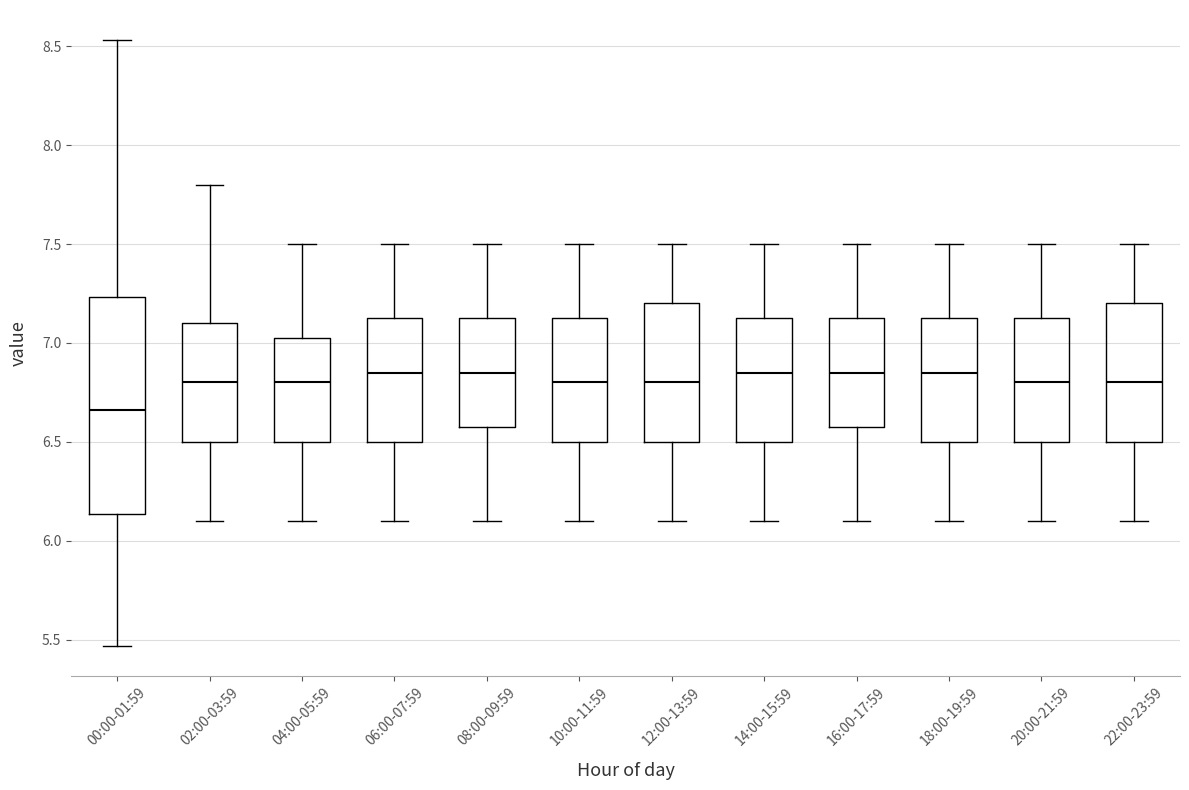

Comparing the boxes themselves (not the whiskers), which one is the tallest?

00:00-01:59